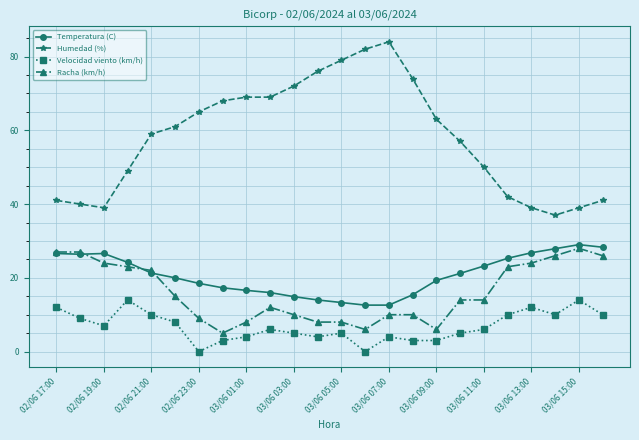

True or false: Velocidad viento (km/h) and Temperatura (C) intersect in this chart.

False